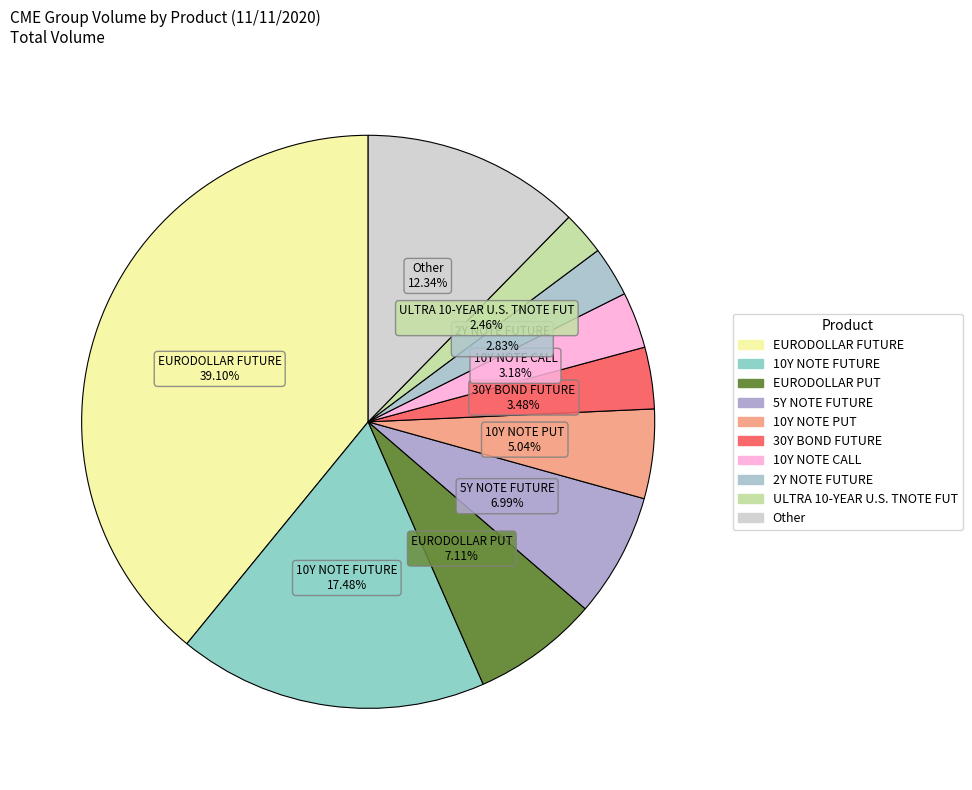

To the nearest percent, what is the average slice percentage?

10%